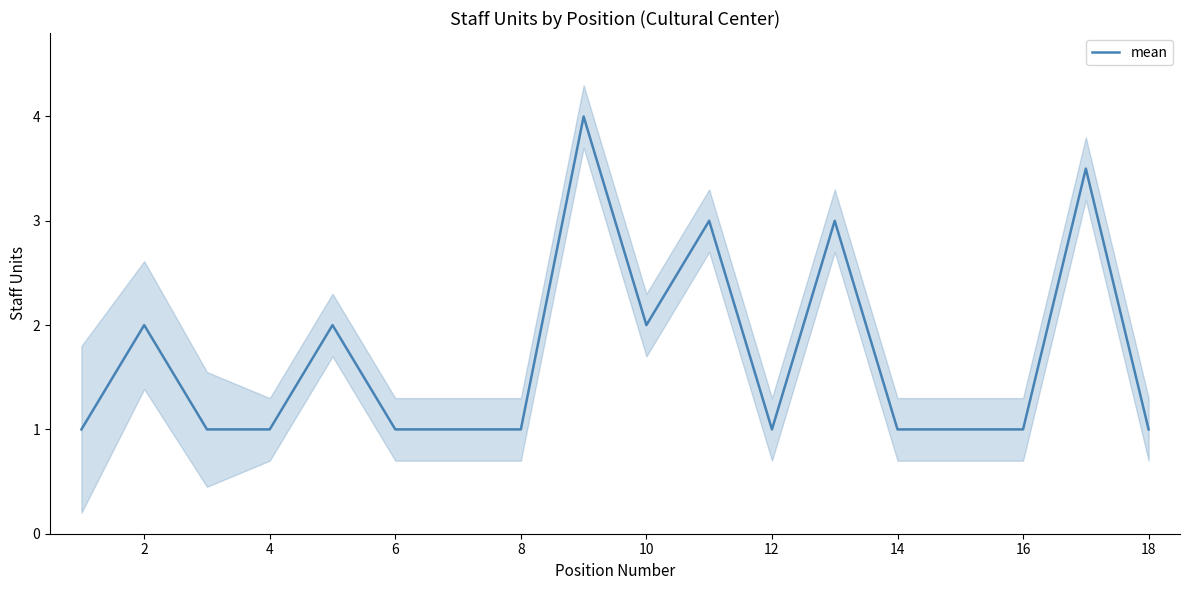

The mean series shows 3.3 at 2. True or false?

False